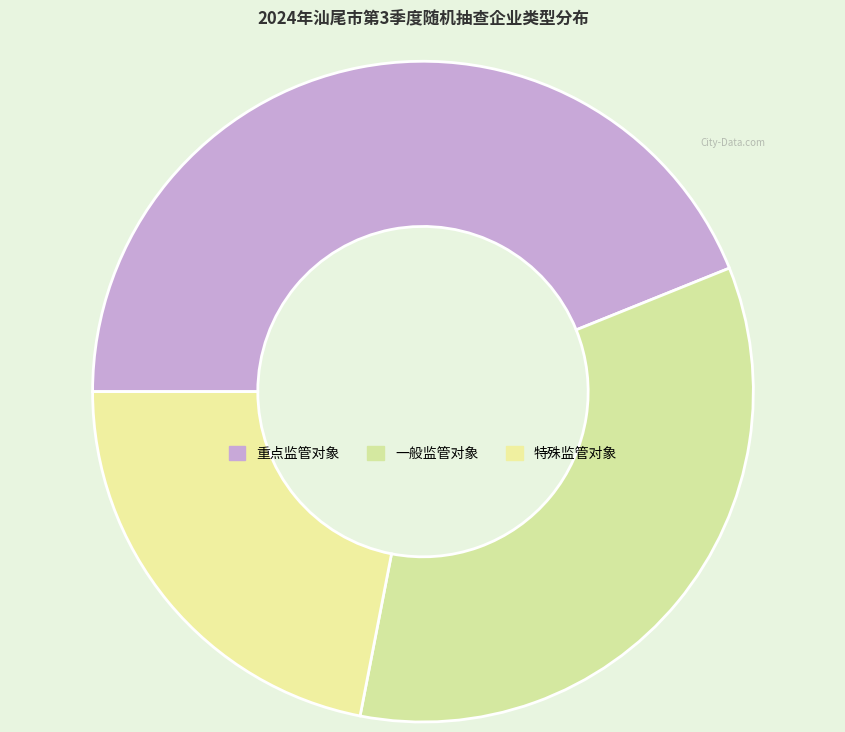

Count the number of slices in the pie.

3